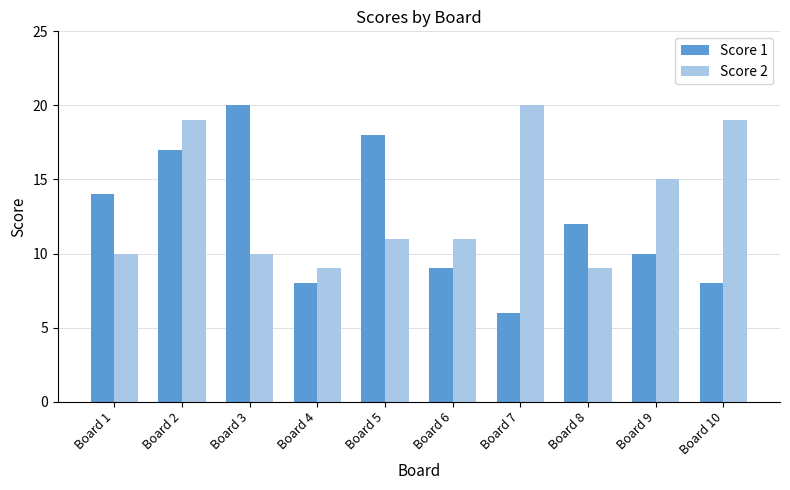

Between Board 3 and Board 4, which series saw the biggest shift?

Score 1